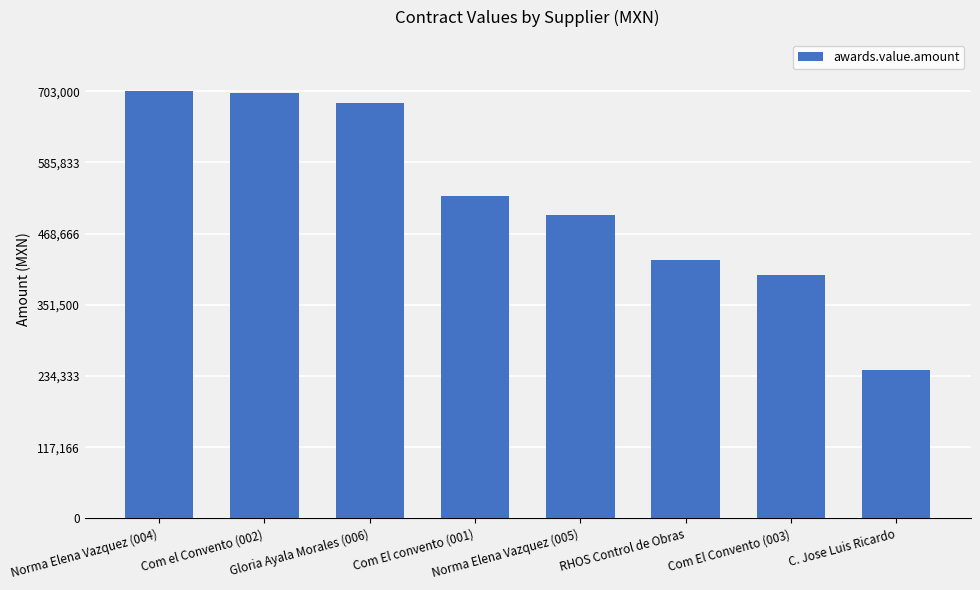

What is the difference between the values at Com el Convento (002) and RHOS Control de Obras?

274240